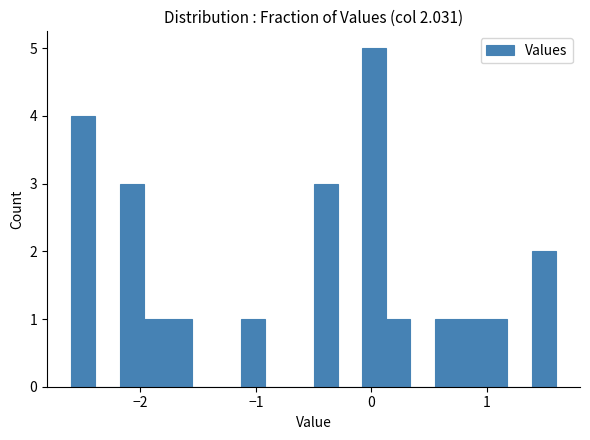

Around what value on the x-axis is the tallest bar? Give the approximate position of its centre, as read against the axis.

0.0